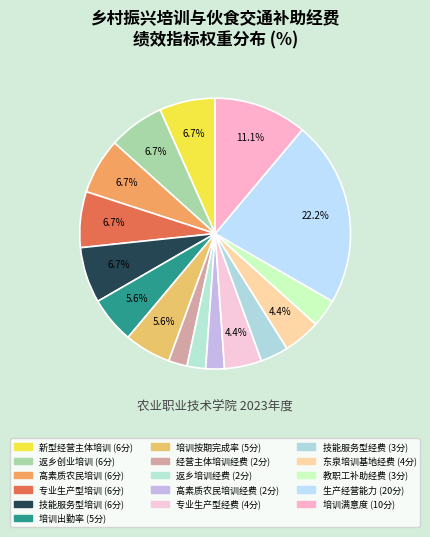

Which slice is the largest?

高素质农民生产经营能力